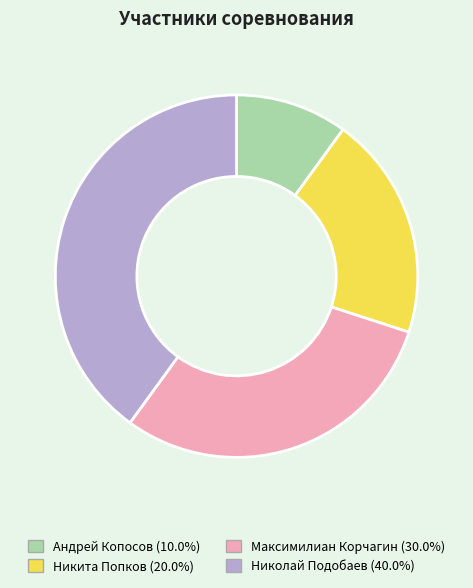

Which category has the biggest portion of the pie?

Николай Подобаев